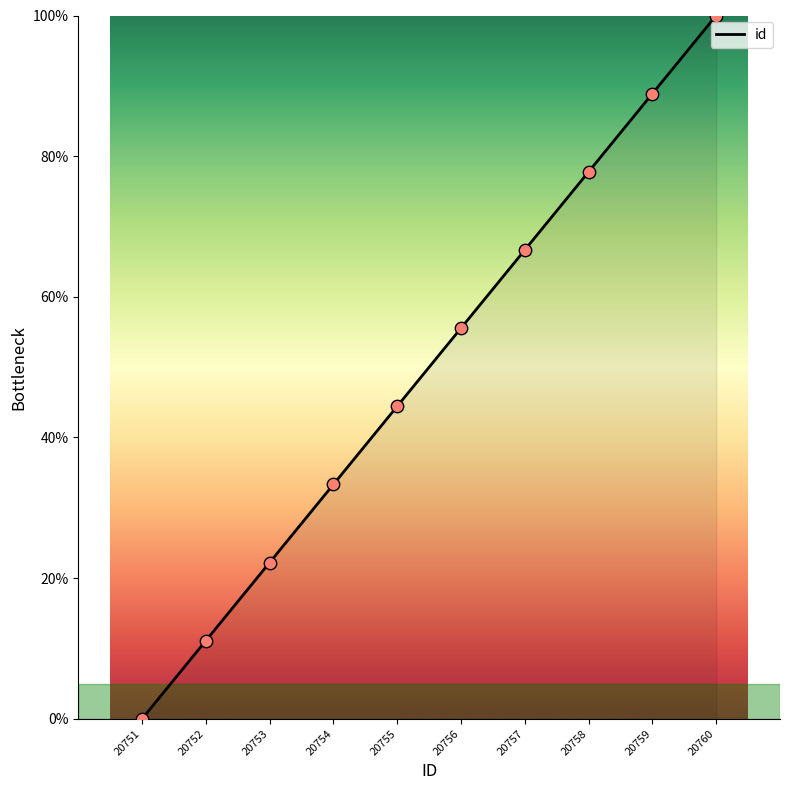

What is the ratio of the value at 20752 to the value at 20756?

0.2